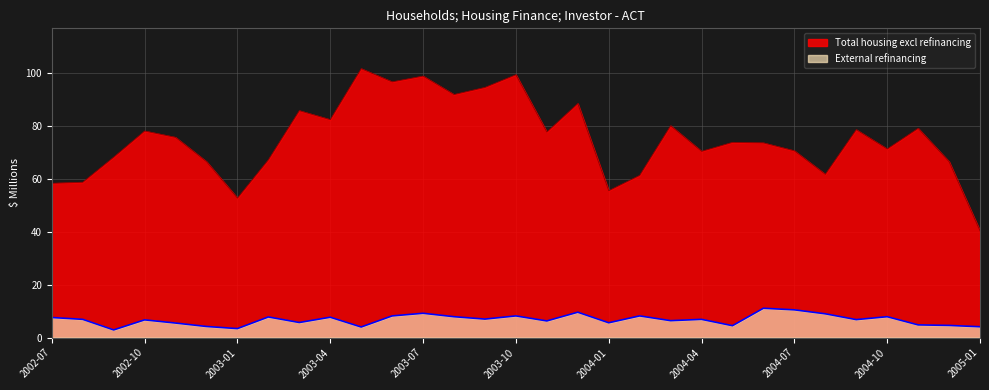

Which series has the largest total across all categories?

Total housing excl refinancing